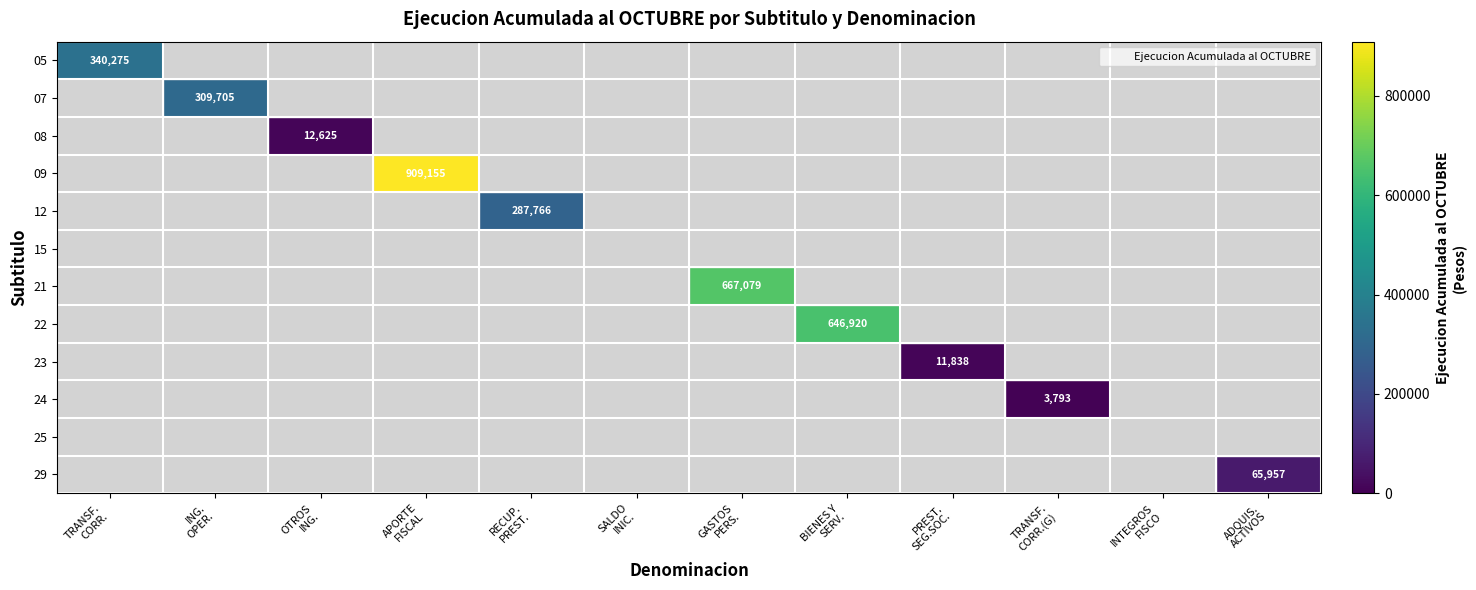

The value of 21 at TRANSF. CORR. is 0. True or false?

True